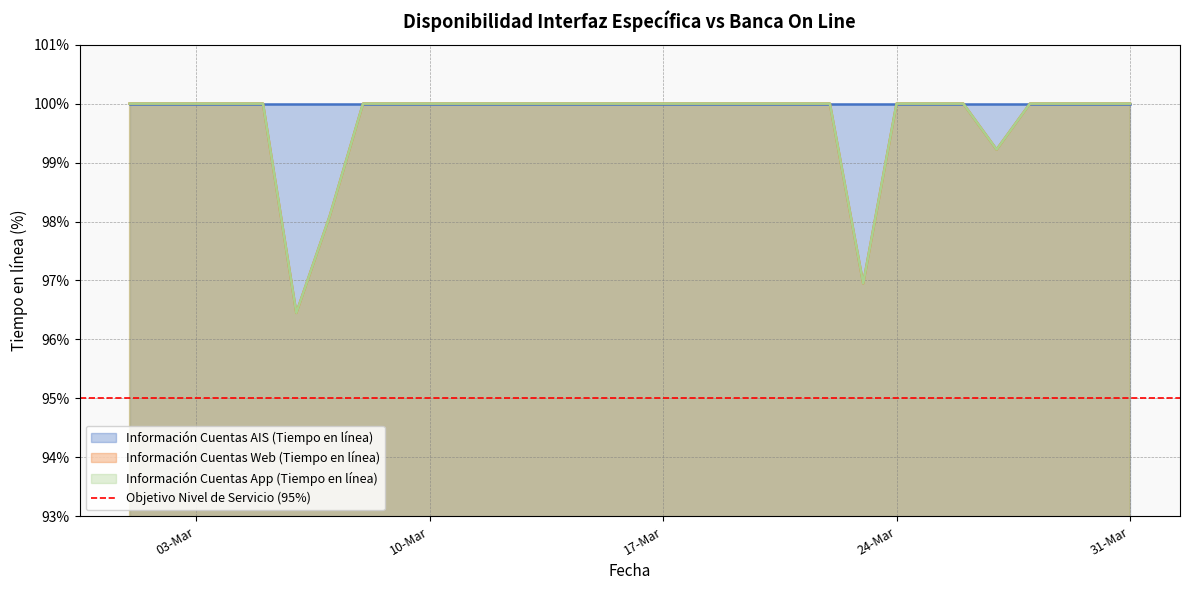

What is the difference between the maximum and minimum values in the Información Cuentas App (Tiempo en línea) series?

3.5